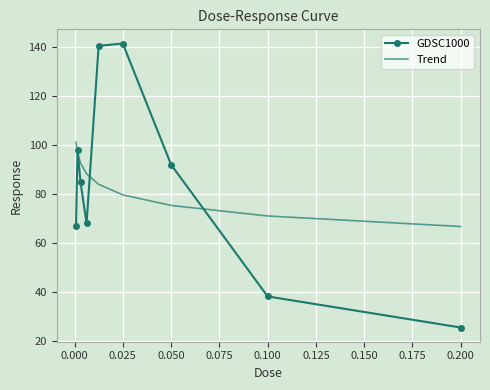

What is the highest value of the Trend series?

101.2